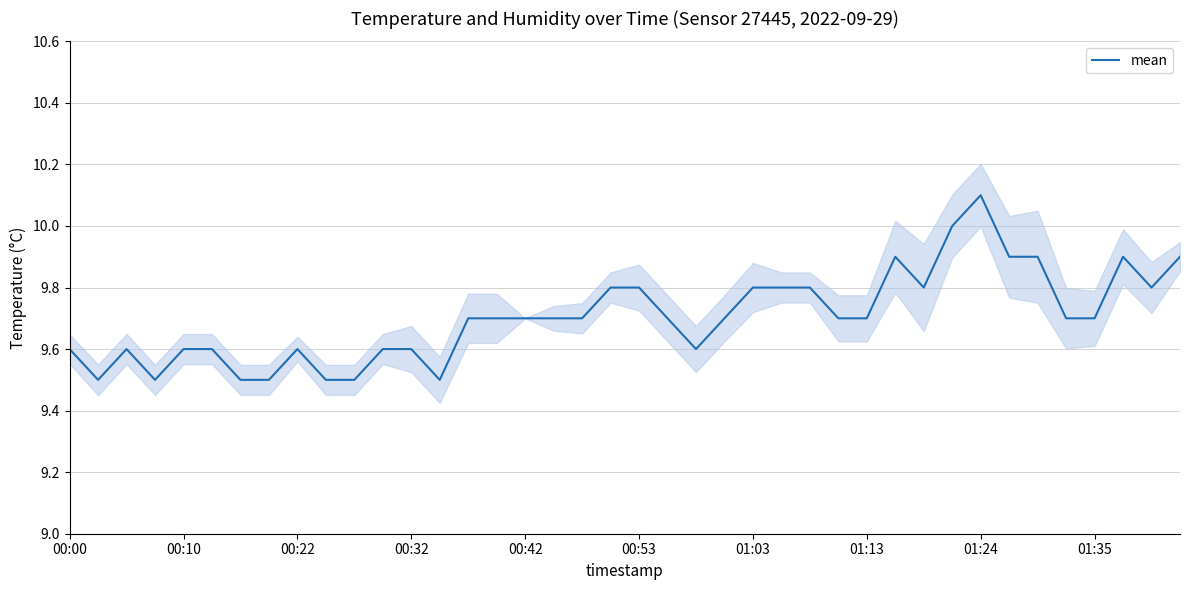

What is the difference between the maximum and minimum values?

0.6